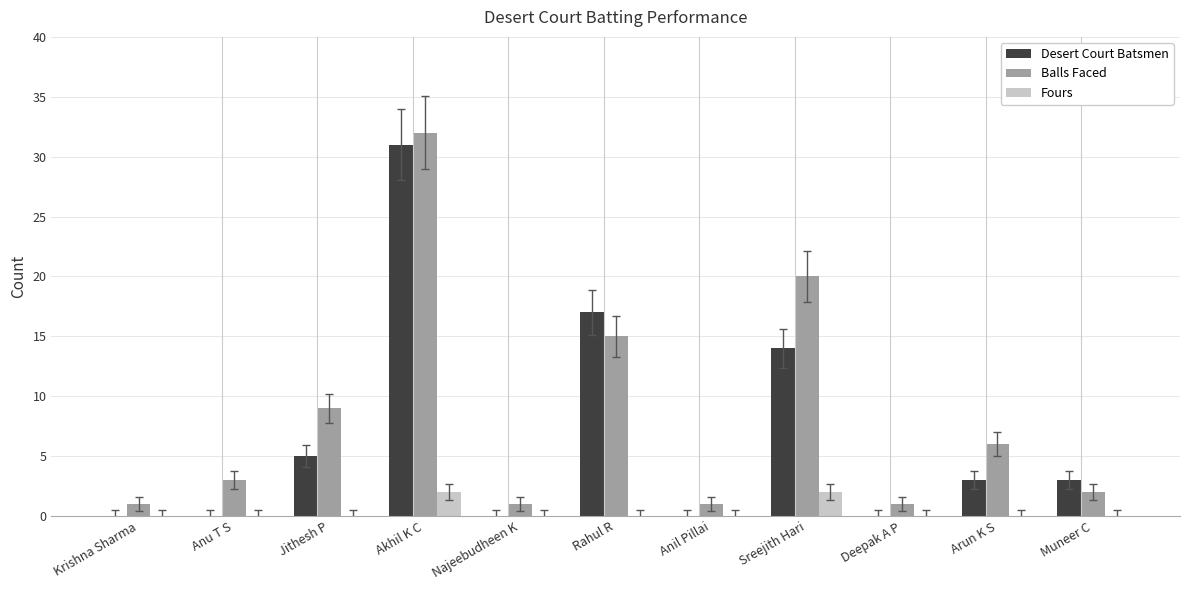

How many groups of bars are there?

11